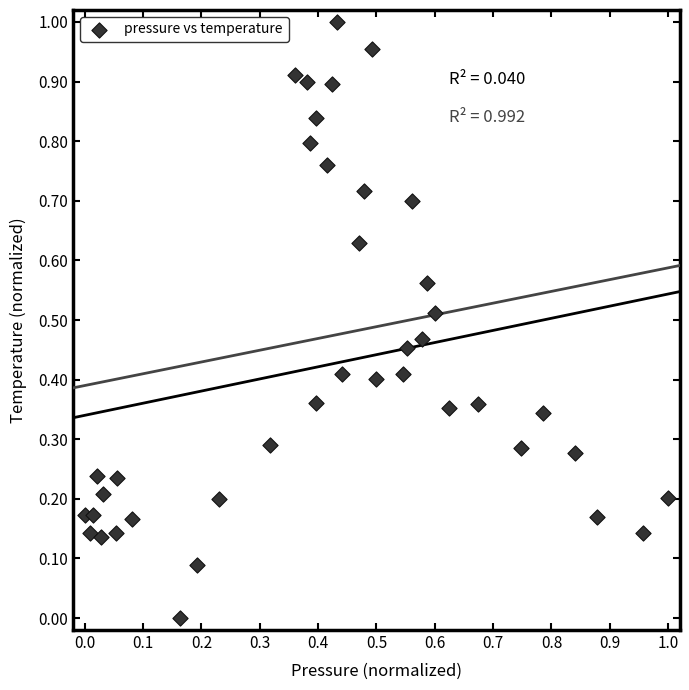

How many data points are displayed?

40